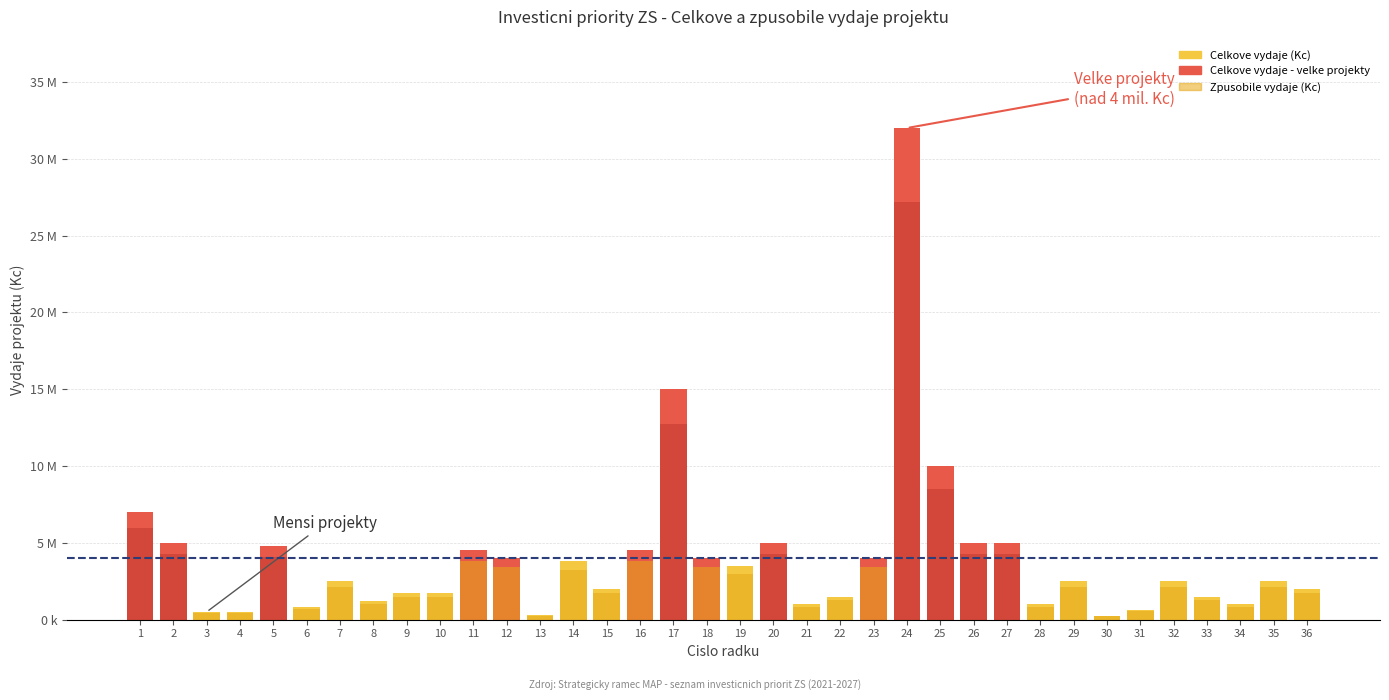

How many groups of bars are there?

36